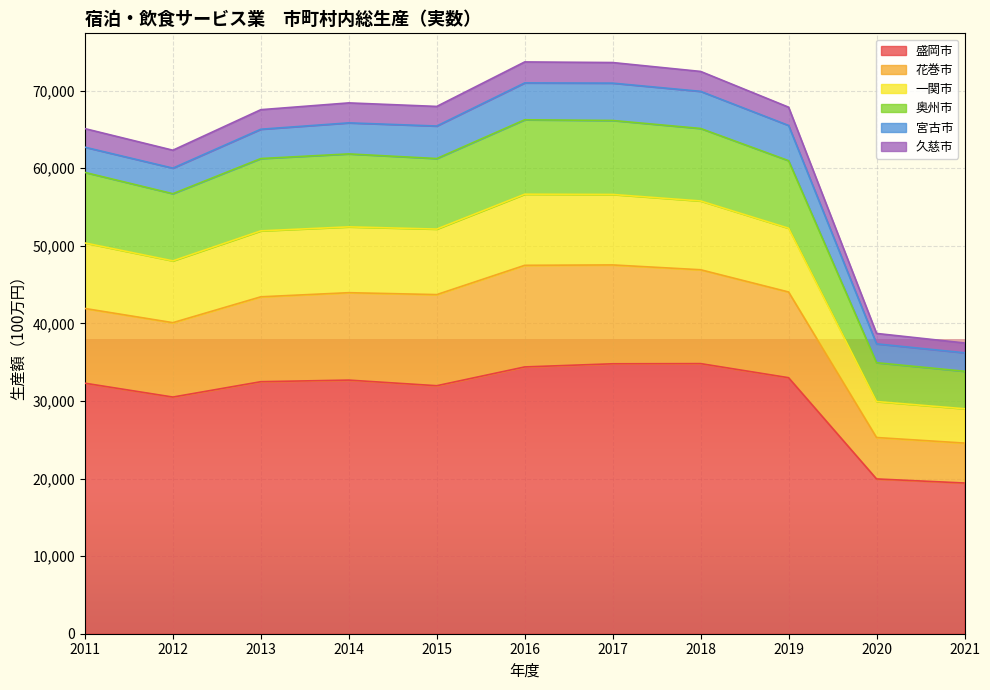

What is the lowest value of the 盛岡市 series?

19426